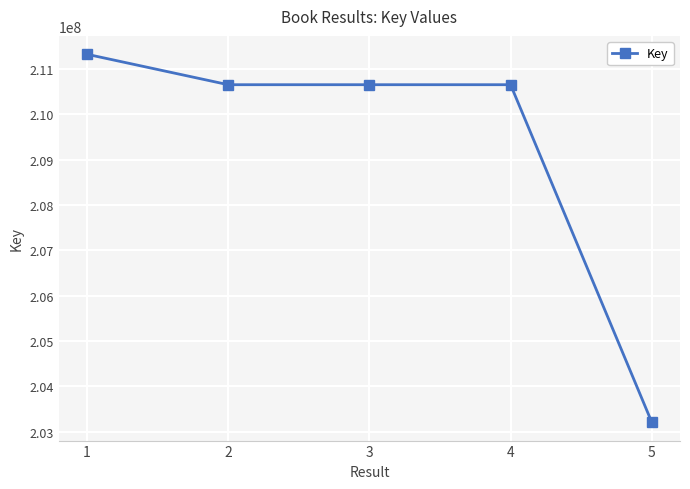

True or false: there are more than 2 points higher than both neighbors.

False